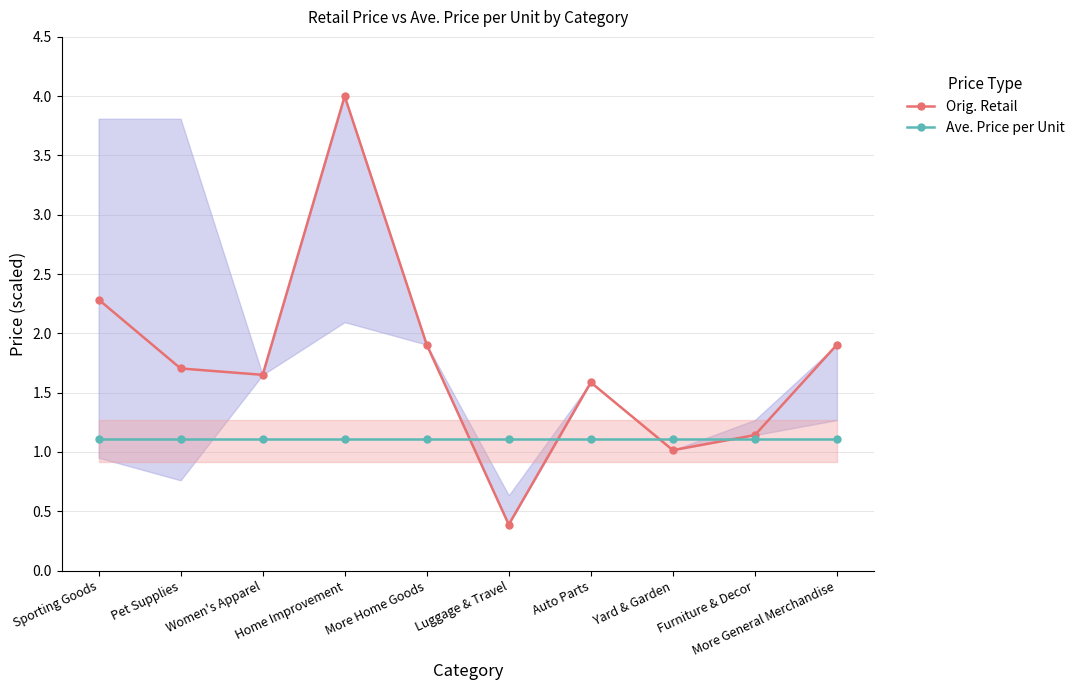

Reading left to right, extract all data points from this chart.

Orig. Retail: 2.3	1.7	1.7	4.0	1.9	0.4	1.6	1.0	1.1	1.9
Ave. Price per Unit: 1.1	1.1	1.1	1.1	1.1	1.1	1.1	1.1	1.1	1.1